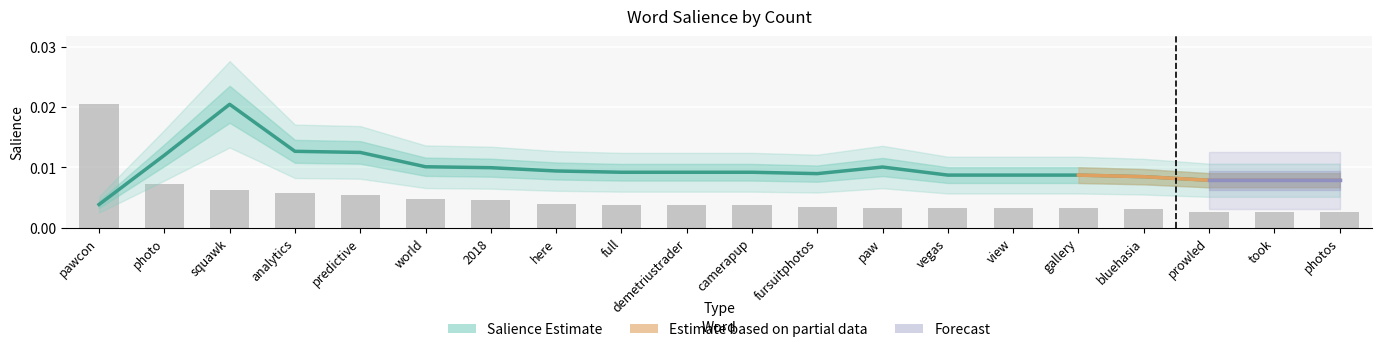

List the labels in order of Salience value, smallest first.

pawcon, prowled, took, photos, bluehasia, vegas, view, gallery, fursuitphotos, full, demetriustrader, camerapup, here, 2018, paw, world, photo, predictive, analytics, squawk